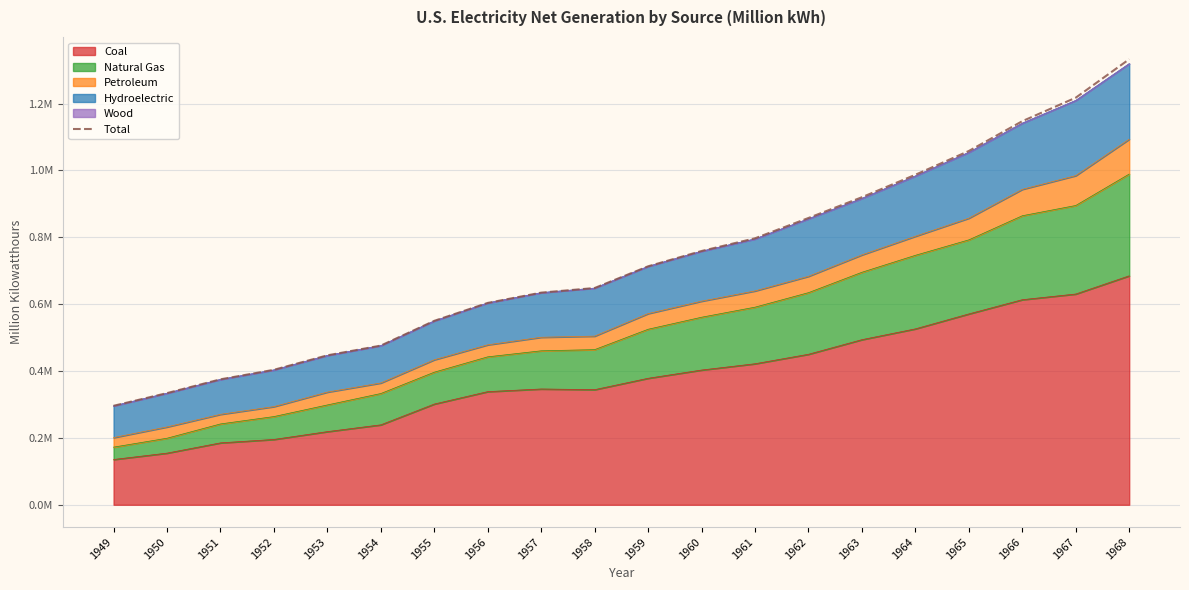

Reading left to right, extract all data points from this chart.

1949=296124.3	1950=334087.6	1951=375298.4	1952=403829.4	1953=447048.6	1954=476257.6	1955=550298.9	1956=603875.8	1957=634642.4	1958=648450.9	1959=713378.8	1960=759155.8	1961=797124.4	1962=857943.7	1963=920028.3	1964=987218.3	1965=1058385.7	1966=1147531.9	1967=1217795.7	1968=1332825.6